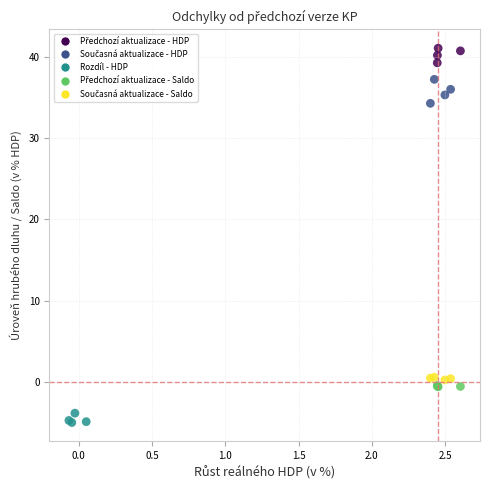

Which series reaches the minimum Y coordinate?

Rozdíl - HDP